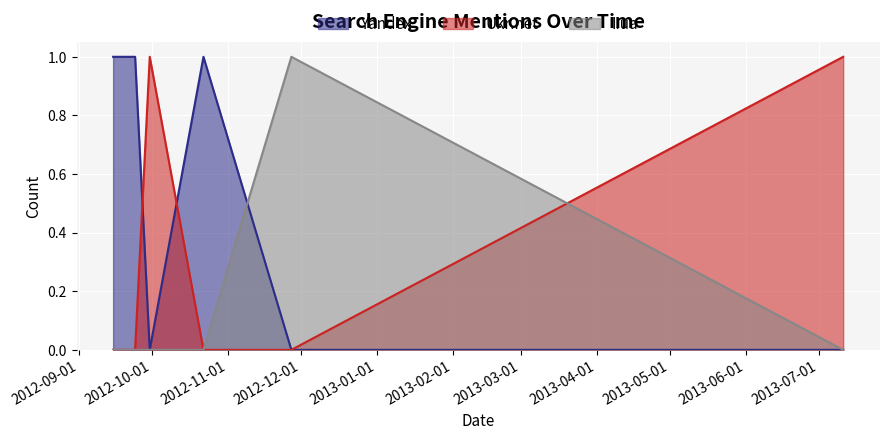

What are all the series names shown in the legend?

Yandex, Ukr.net, I.ua